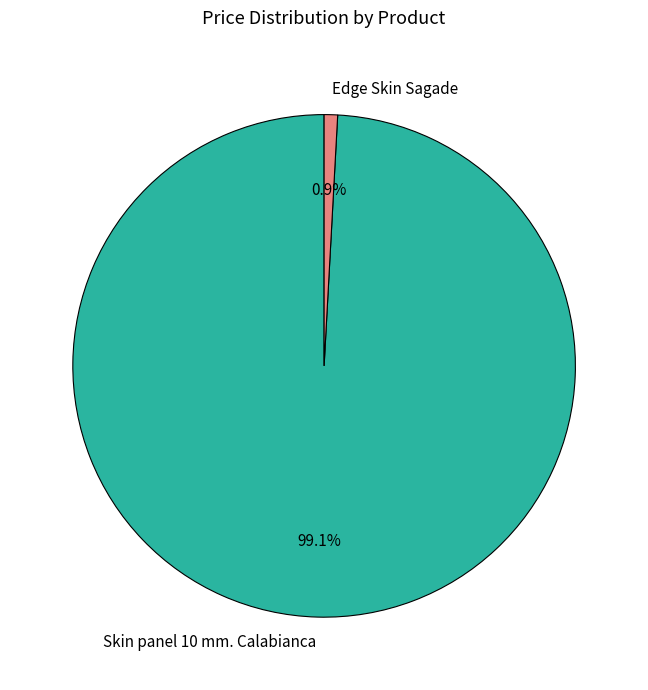

Rank the categories by value from lowest to highest.

Edge Skin Sagade, Skin panel 10 mm. Calabianca